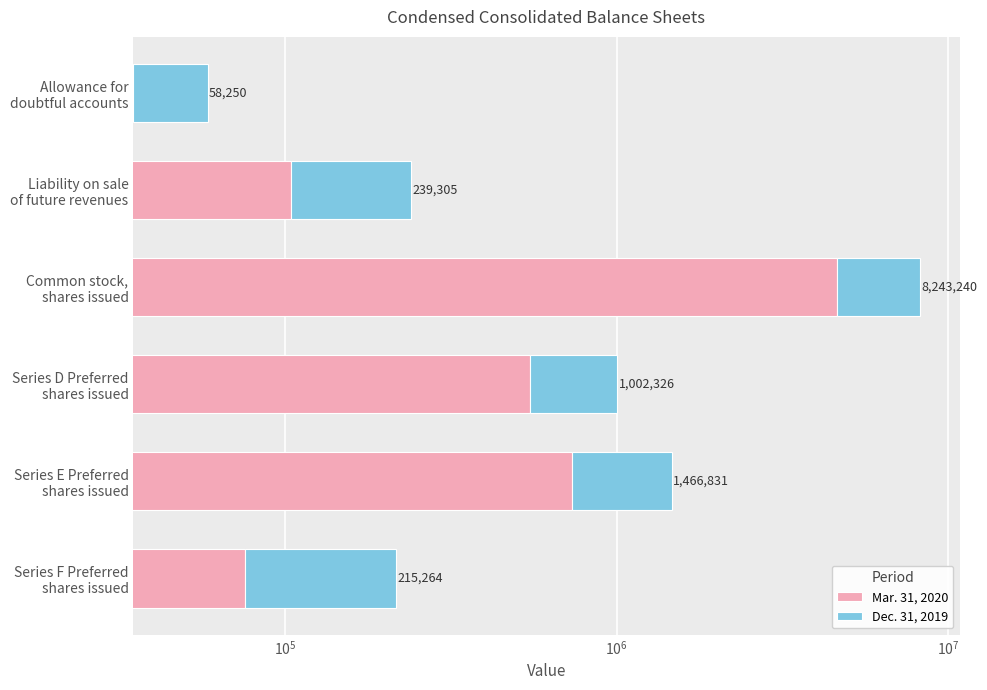

What are all the series names shown in the legend?

Mar. 31, 2020, Dec. 31, 2019